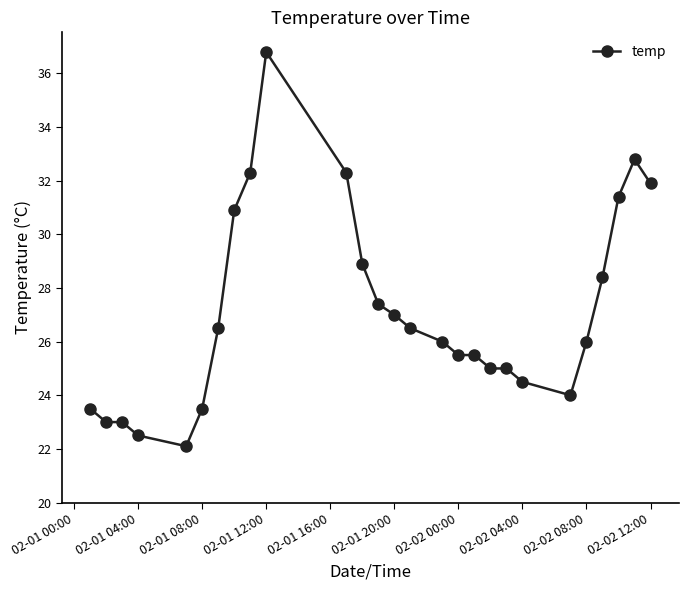

What is the maximum value shown in the chart?

36.8